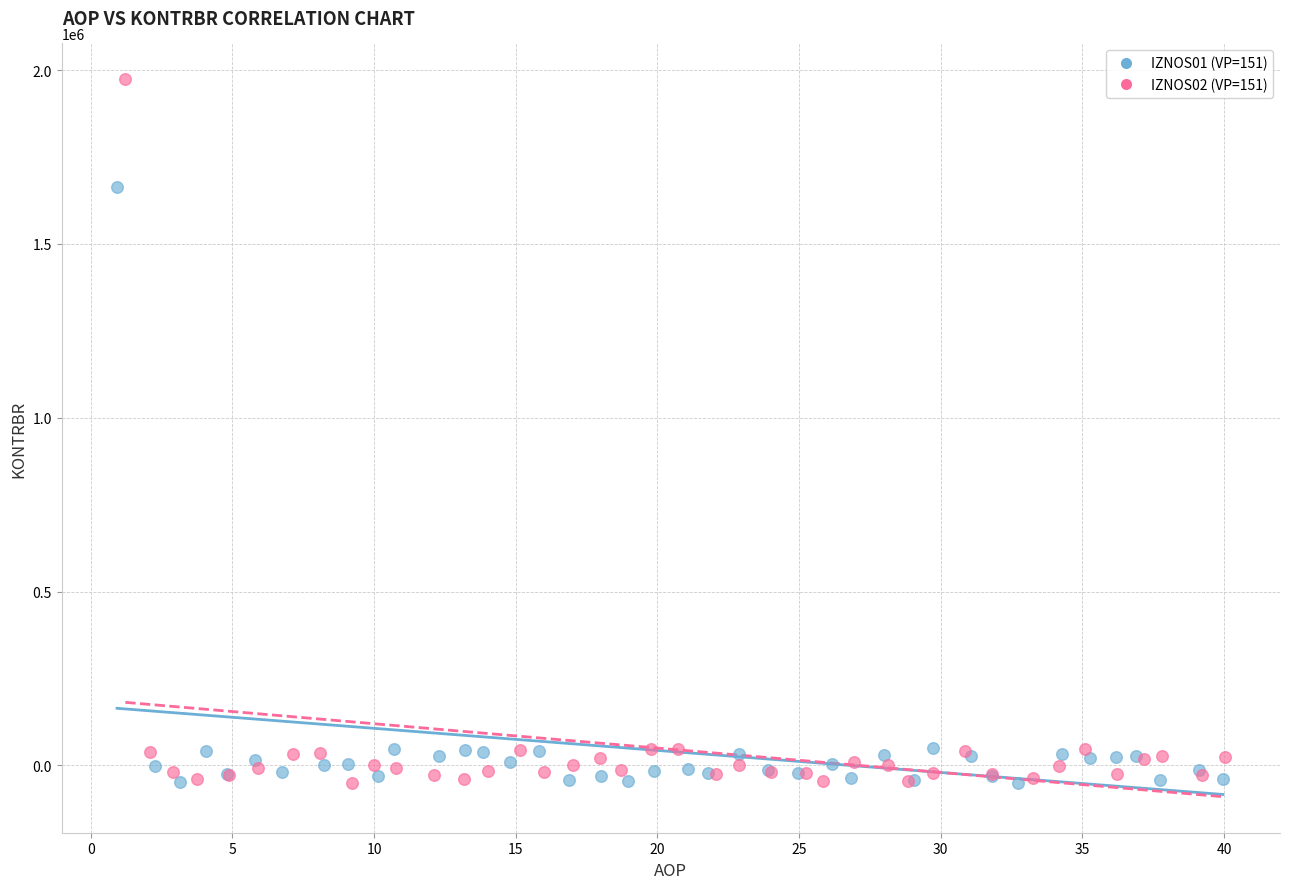

Which series contains the highest Y value?

IZNOS02 (VP=151)